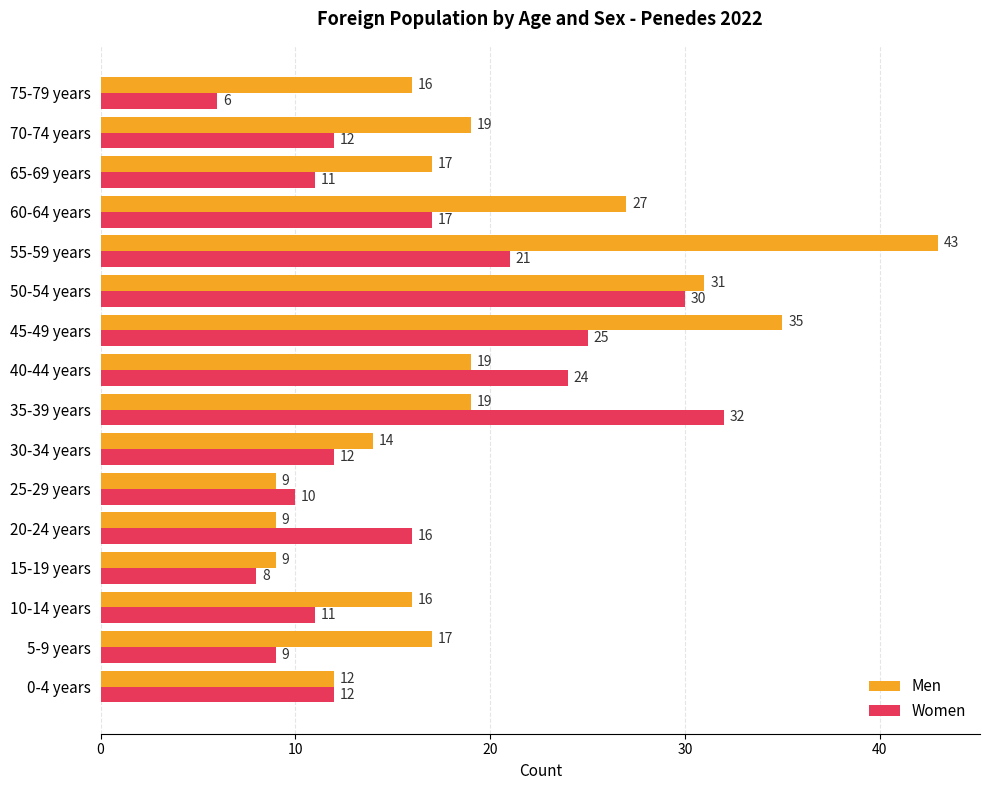

Is it true that Men equals 60 at 45-49 years?

False